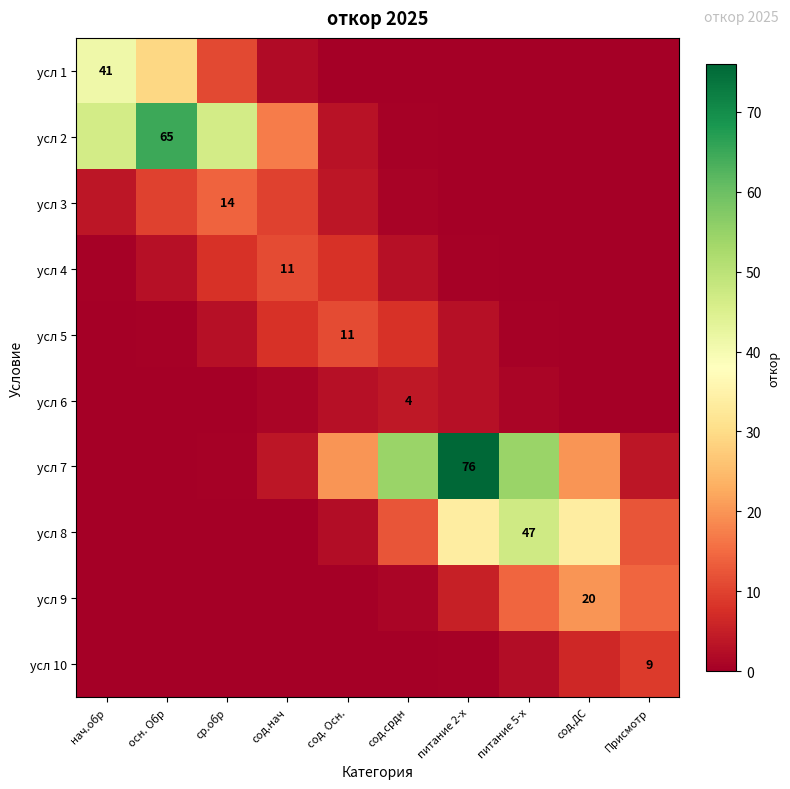

Count the number of data series in this chart.

10